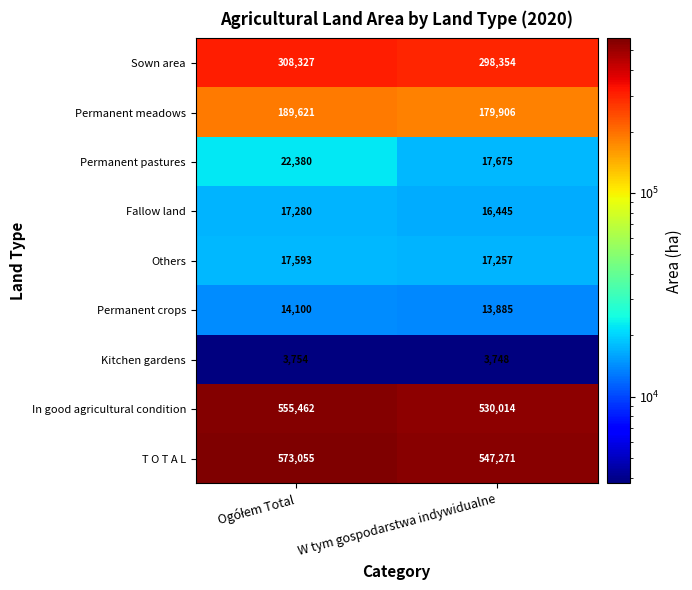

Reading left to right, extract all data points from this chart.

Sown area: 308327	298354
Permanent meadows: 189621	179906
Permanent pastures: 22380	17675
Fallow land: 17280	16445
Others: 17593	17257
Permanent crops: 14100	13885
Kitchen gardens: 3754	3748
In good agricultural condition: 555462	530014
T O T A L: 573055	547271